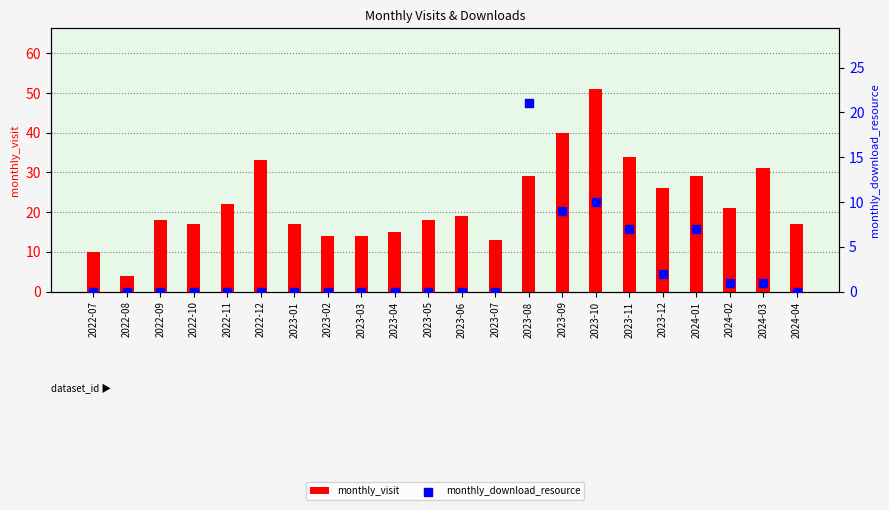

At which category is the sum across all series the highest?

2023-10